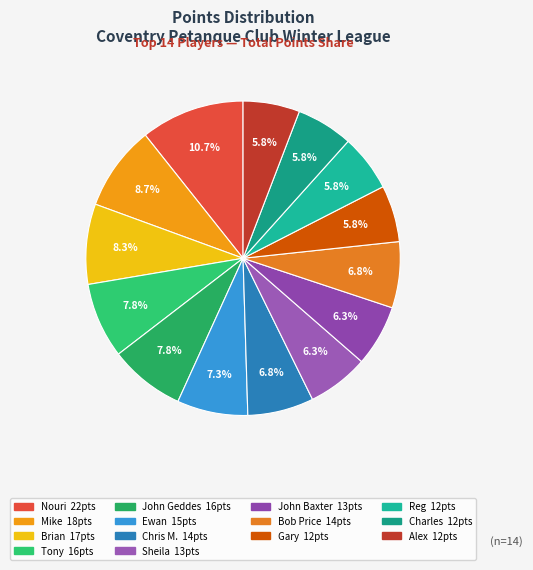

What is the change in value from Sheila to Alex?

-1